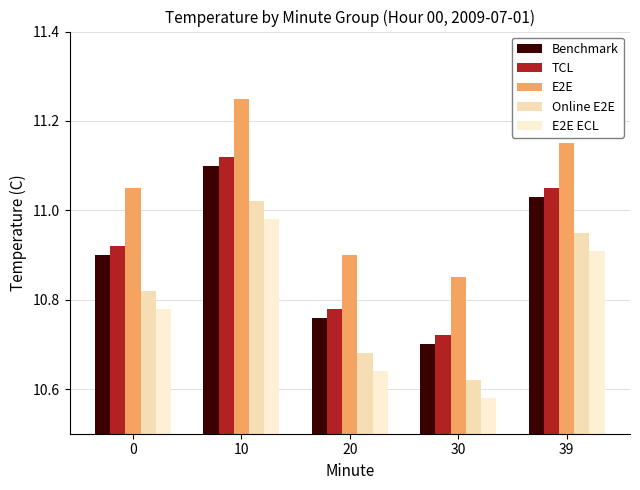

At 20, list the series in order from largest to smallest.

E2E, TCL, Benchmark, Online E2E, E2E ECL